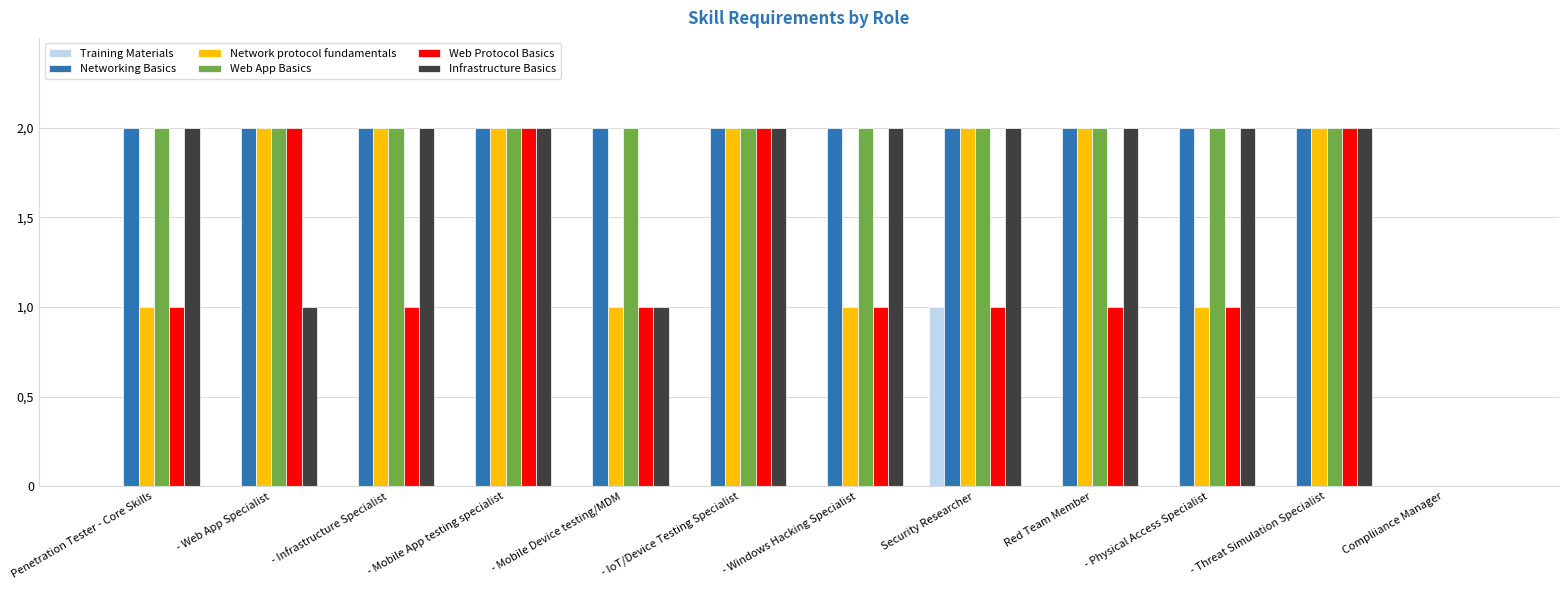

Which has a higher value, Red Team Member or - Mobile App testing specialist?

Red Team Member